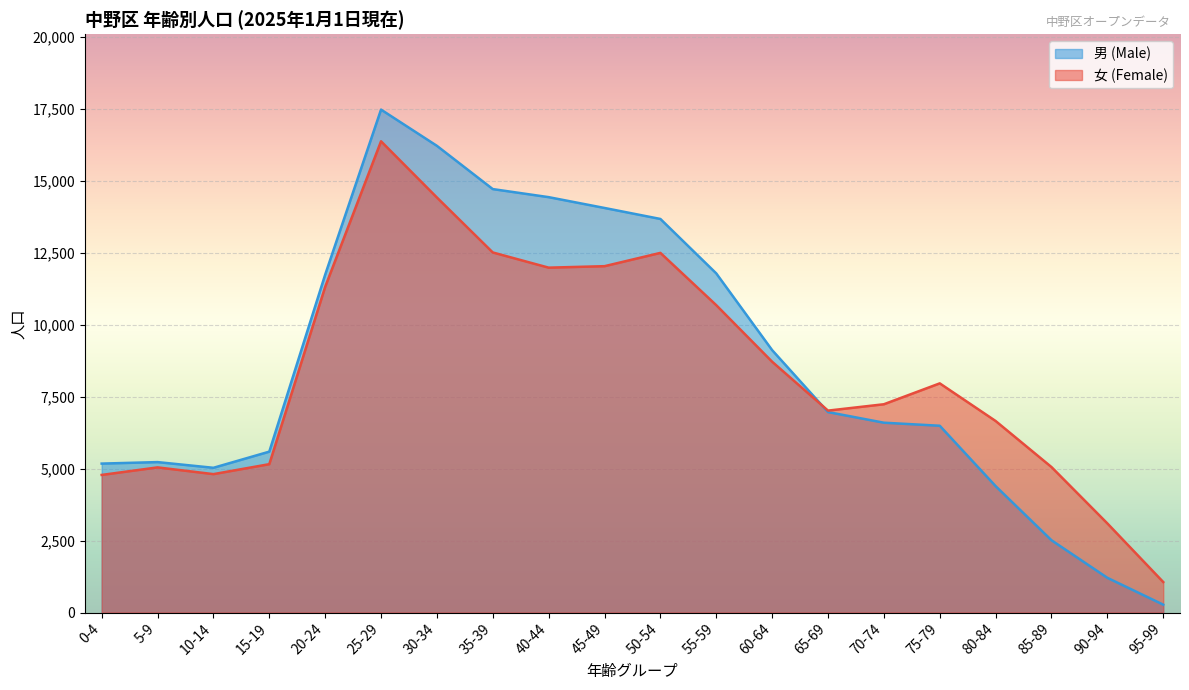

Reading left to right, what are all the values shown in this chart?

男 (Male): 0-4=5176	5-9=5228	10-14=5030	15-19=5591	20-24=11740	25-29=17477	30-34=16218	35-39=14715	40-44=14435	45-49=14059	50-54=13677	55-59=11785	60-64=9119	65-69=6966	70-74=6597	75-79=6491	80-84=4393	85-89=2512	90-94=1207	95-99=274
女 (Female): 0-4=4782	5-9=5044	10-14=4810	15-19=5156	20-24=11316	25-29=16376	30-34=14423	35-39=12513	40-44=11985	45-49=12036	50-54=12498	55-59=10681	60-64=8716	65-69=7017	70-74=7238	75-79=7964	80-84=6656	85-89=5055	90-94=3097	95-99=1060